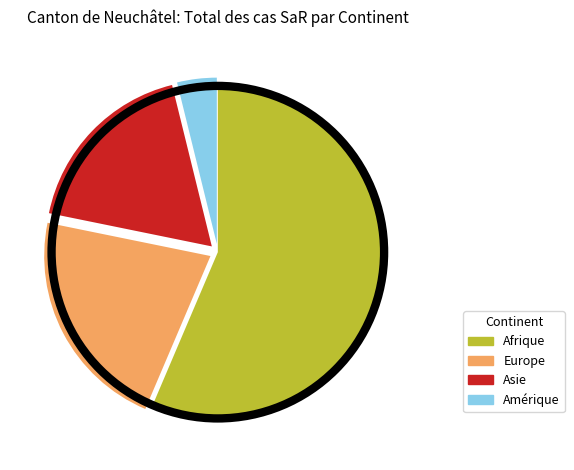

The Afrique slice represents 43% of the pie. True or false?

False